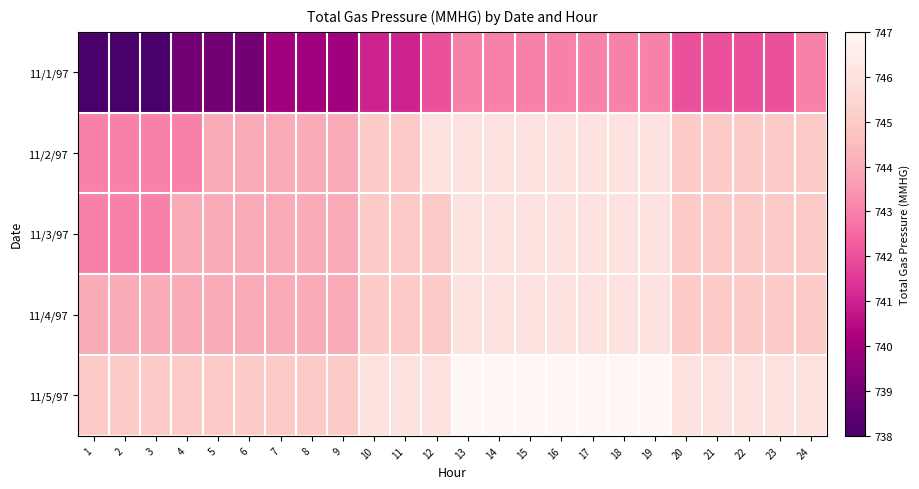

At 21, list the series in order from largest to smallest.

11/5/97, 11/2/97, 11/3/97, 11/4/97, 11/1/97